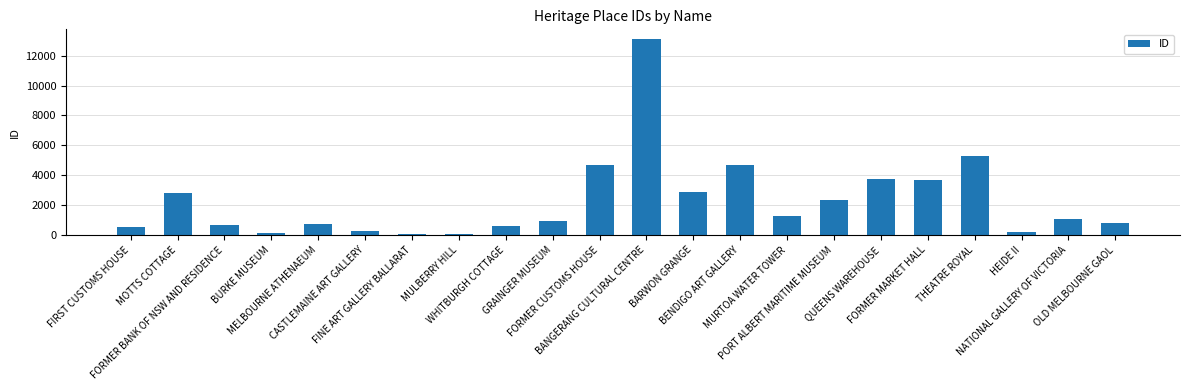

How many bars are there in total?

22